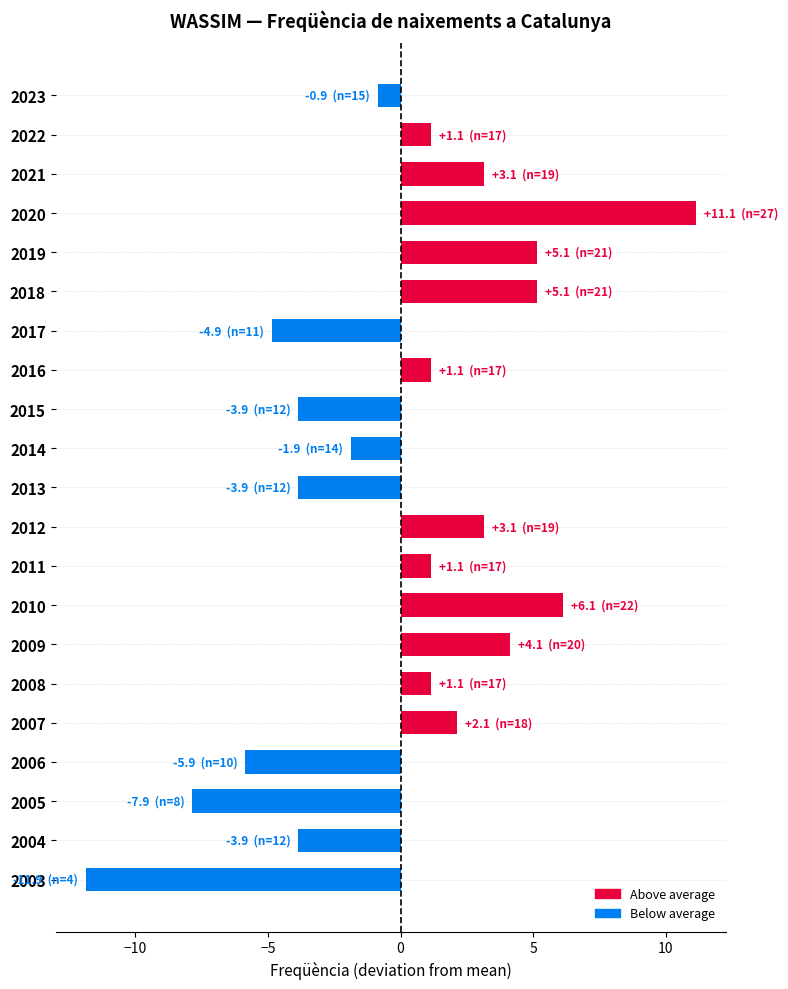

Does the chart contain stacked bars?

No